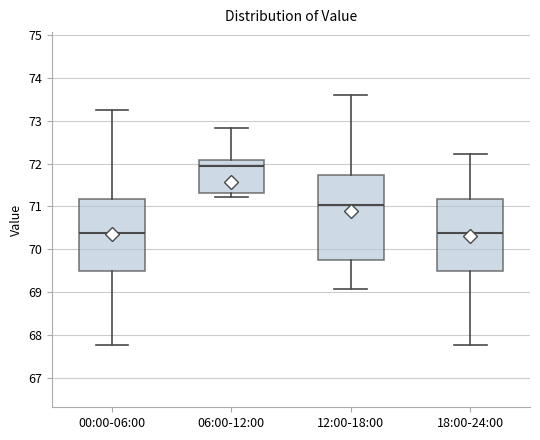

Reading left to right, read every box against the y-axis: the position of its median line, the range the box covers, and the ends of its whiskers. The values are not printed on the chart, so give them approximately, as read against the axis.

00:00-06:00: median 70.4, box 69.5 to 71.2, whiskers 67.8 to 73.2
06:00-12:00: median 71.9, box 71.3 to 72.1, whiskers 71.2 to 72.8
12:00-18:00: median 71.0, box 69.8 to 71.7, whiskers 69.1 to 73.6
18:00-24:00: median 70.4, box 69.5 to 71.2, whiskers 67.8 to 72.2